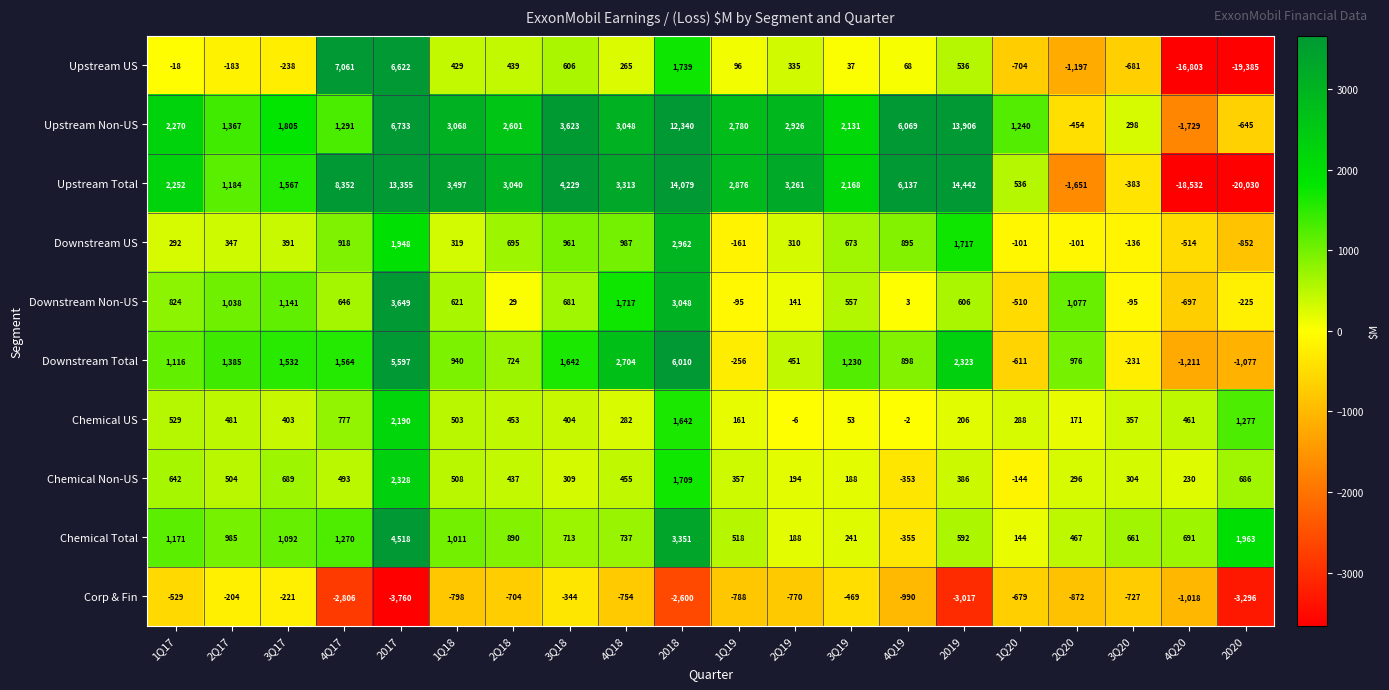

How many data points does each series have?

20